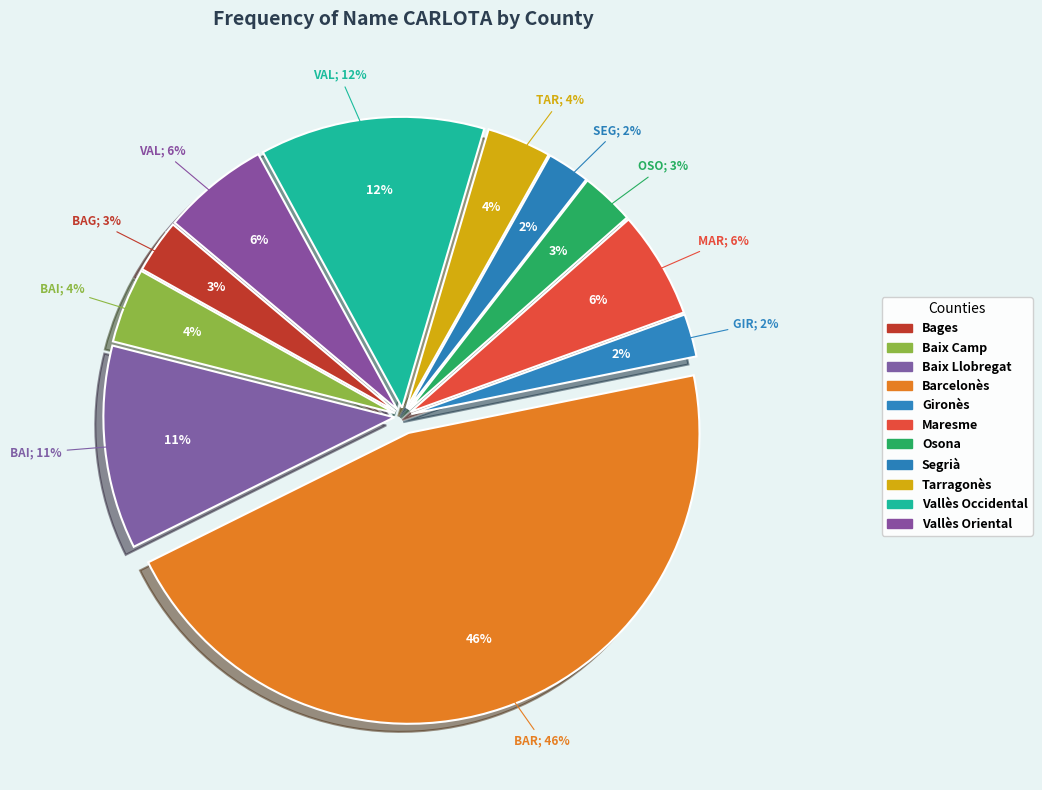

Is Bages the majority of the pie?

No